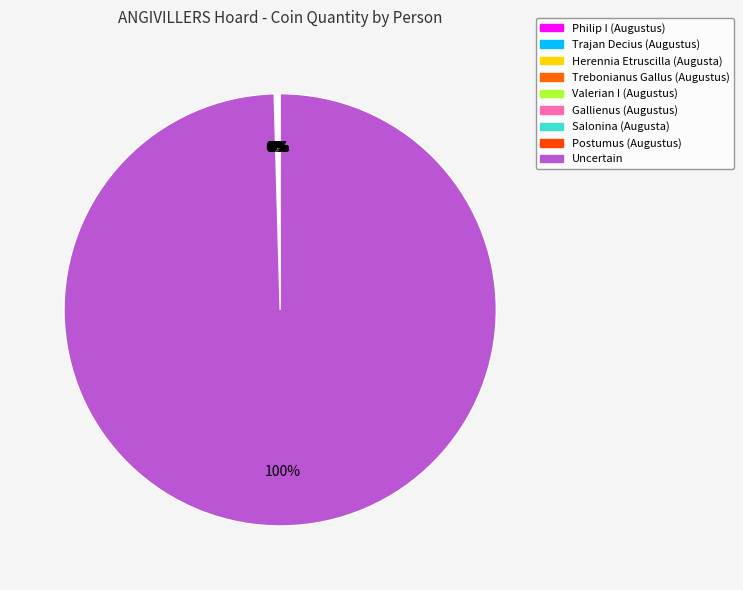

Which category accounts for the majority?

Uncertain